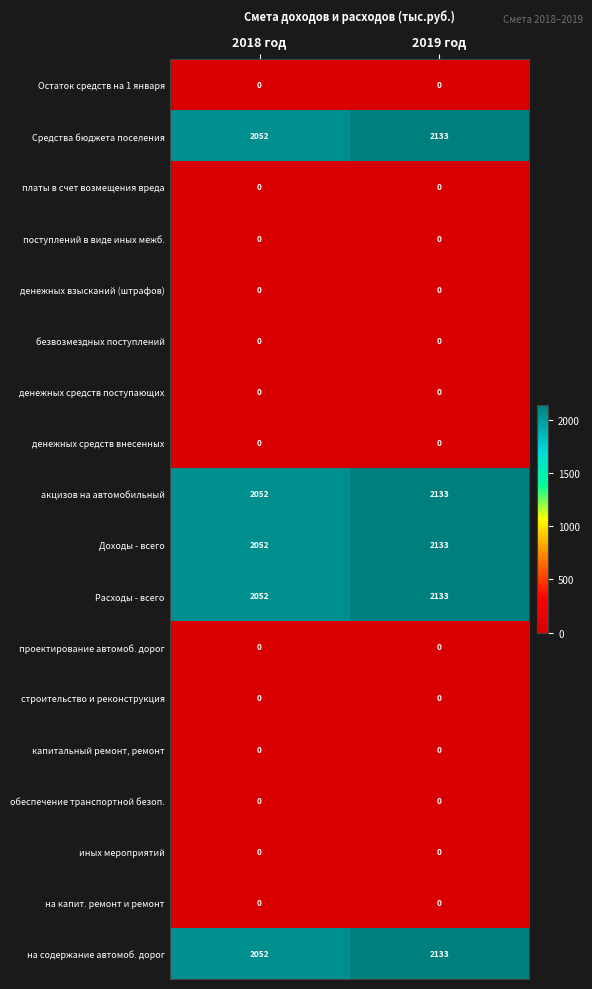

What value does the акцизов на автомобильный series have at 2019 год, to the nearest 5?

2135